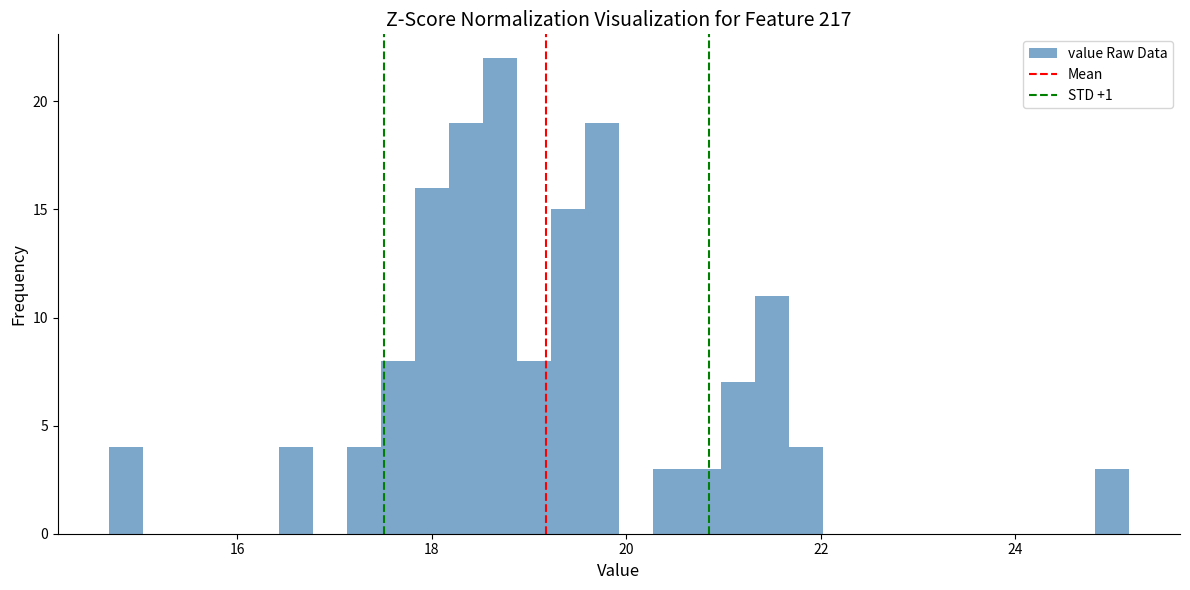

Read against the x-axis, roughly where is the centre of the tallest bar?

18.8